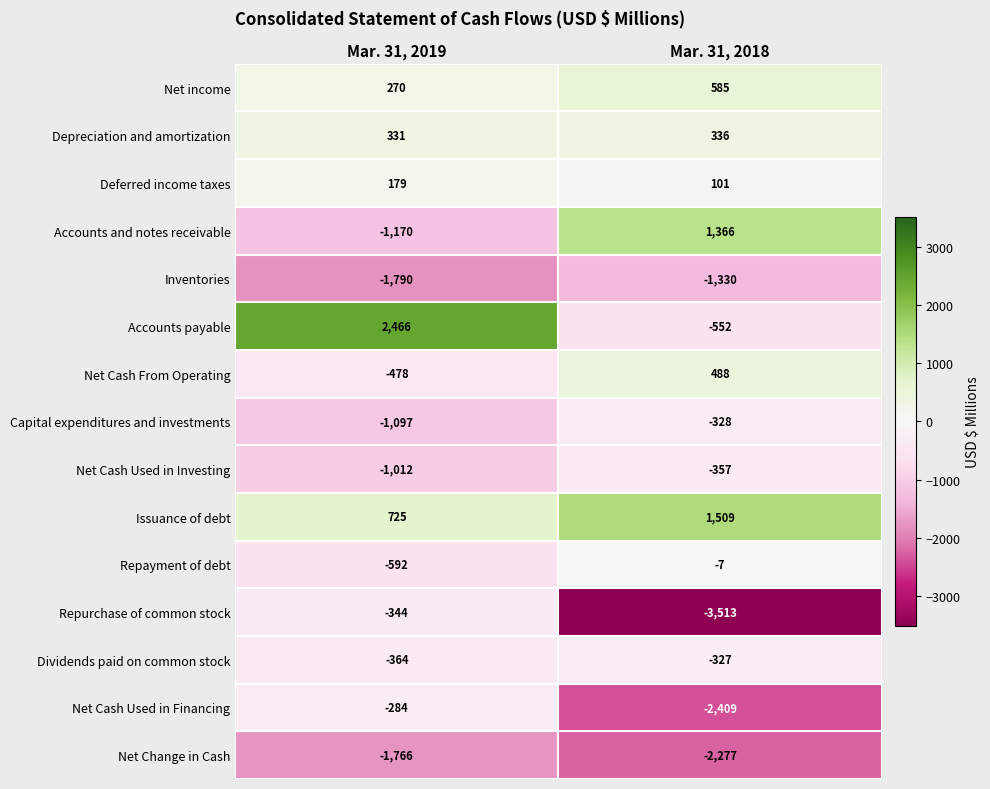

How many series are shown in this chart?

15